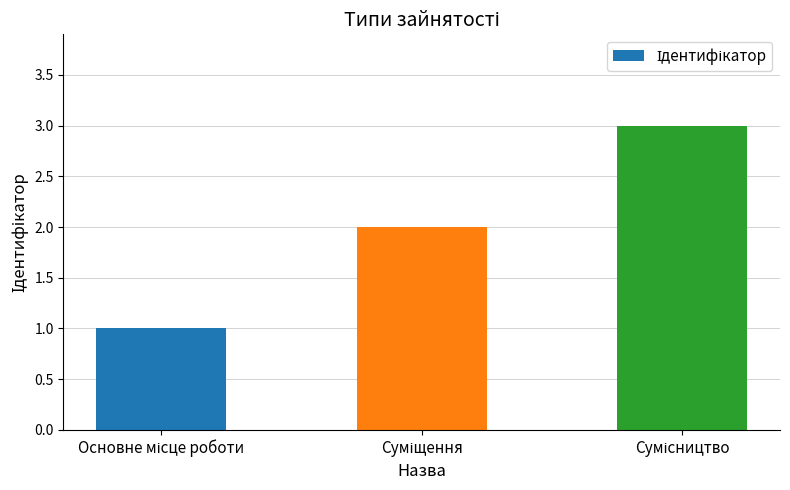

What is the difference between the maximum and minimum values?

2